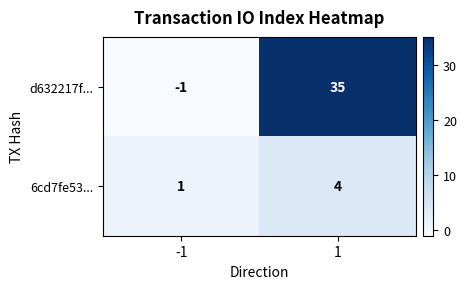

Rank the series by their average value, from lowest to highest.

6cd7fe53..., d632217f...